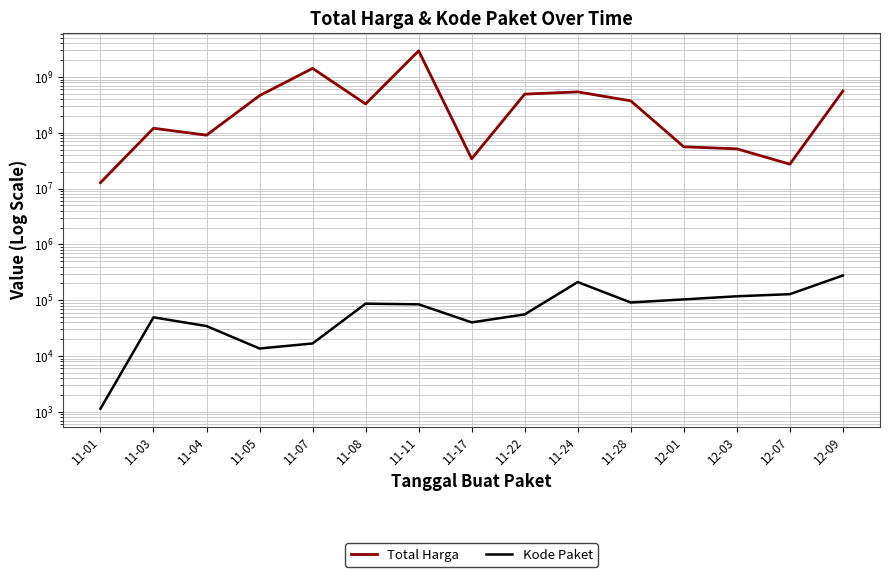

In Kode Paket, how many points are higher than both neighbors (excluding endpoints)?

3